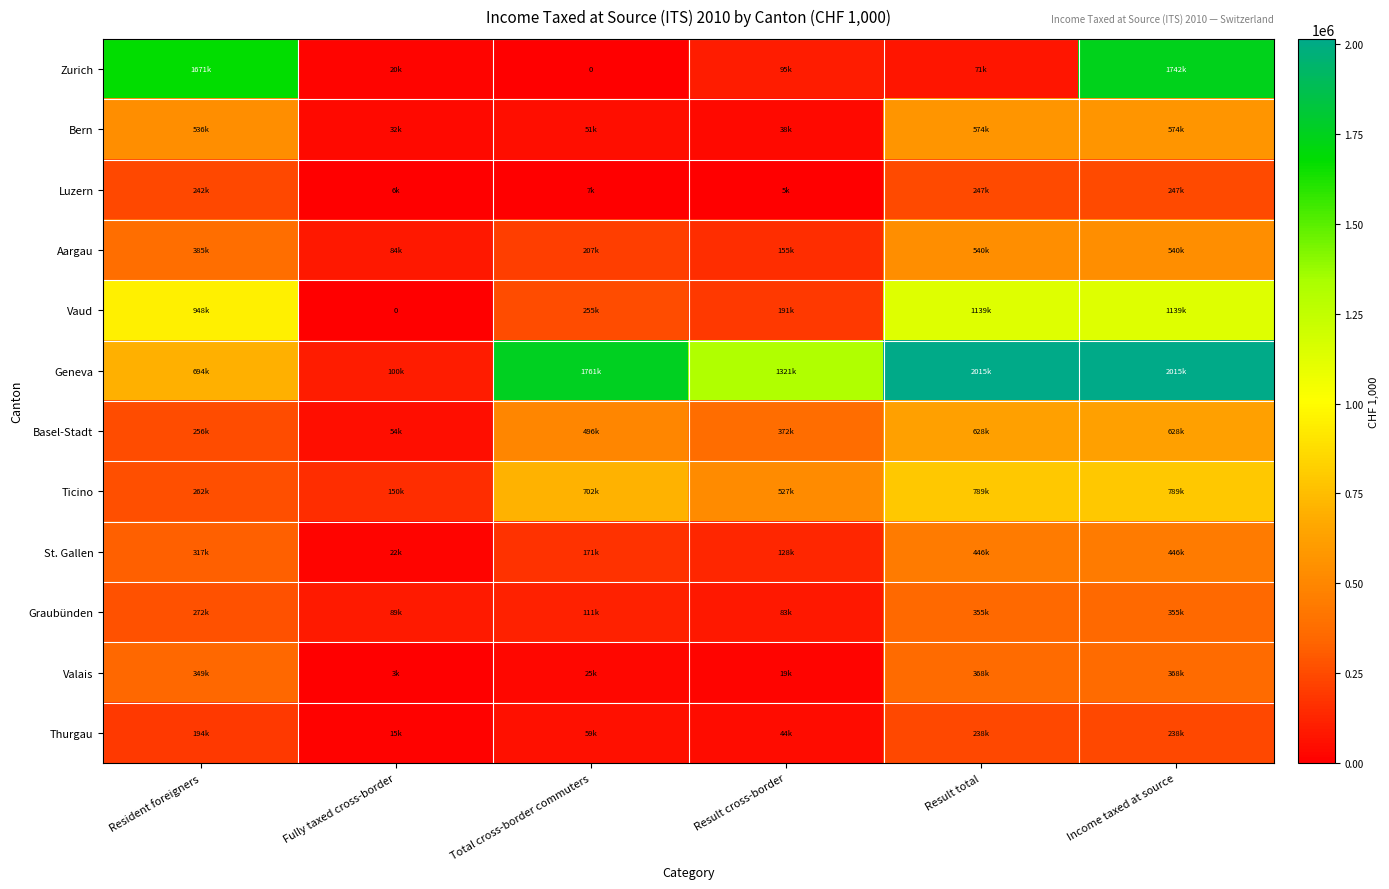

Rank the series at Fully taxed cross-border from lowest to highest value.

Vaud, Valais, Luzern, Thurgau, Zurich, St. Gallen, Bern, Basel-Stadt, Aargau, Graubünden, Geneva, Ticino